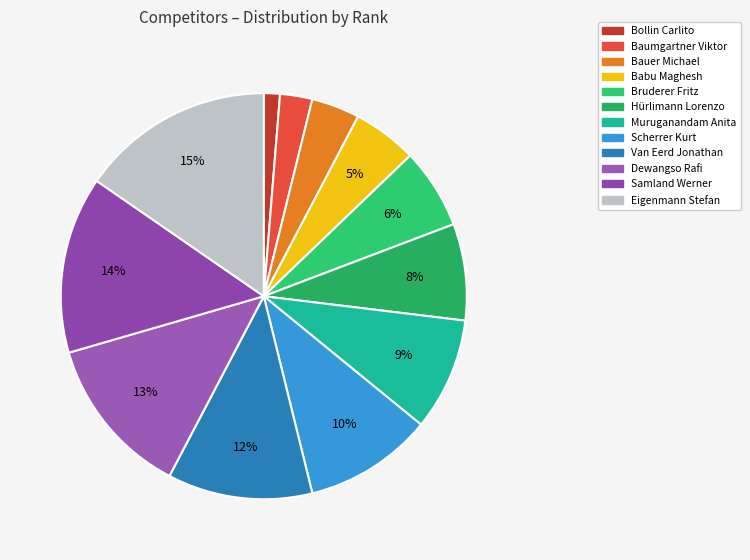

What is the largest slice in the pie chart?

Eigenmann Stefan